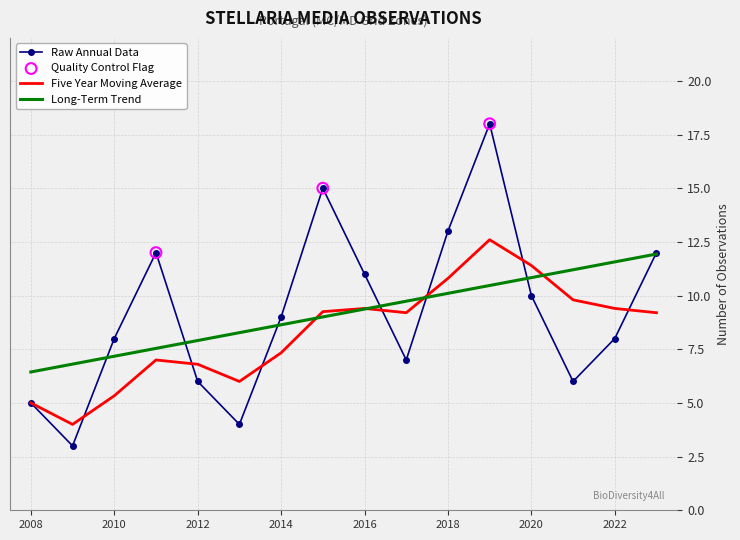

What is the maximum value for Five Year Moving Average?

12.6